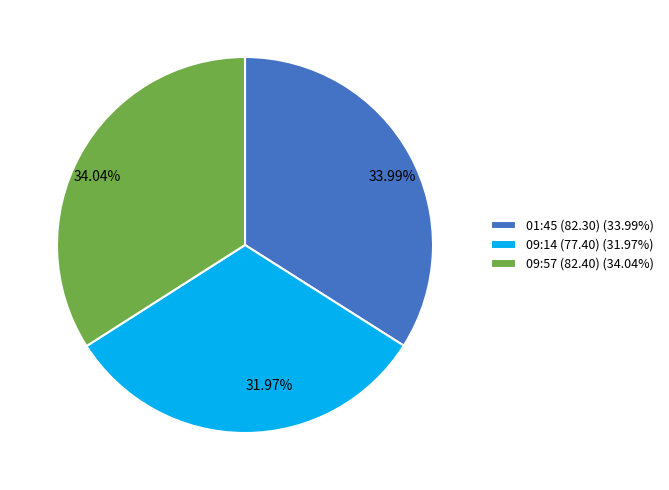

To the nearest percent, what is the difference between the largest and smallest slice percentages?

2%